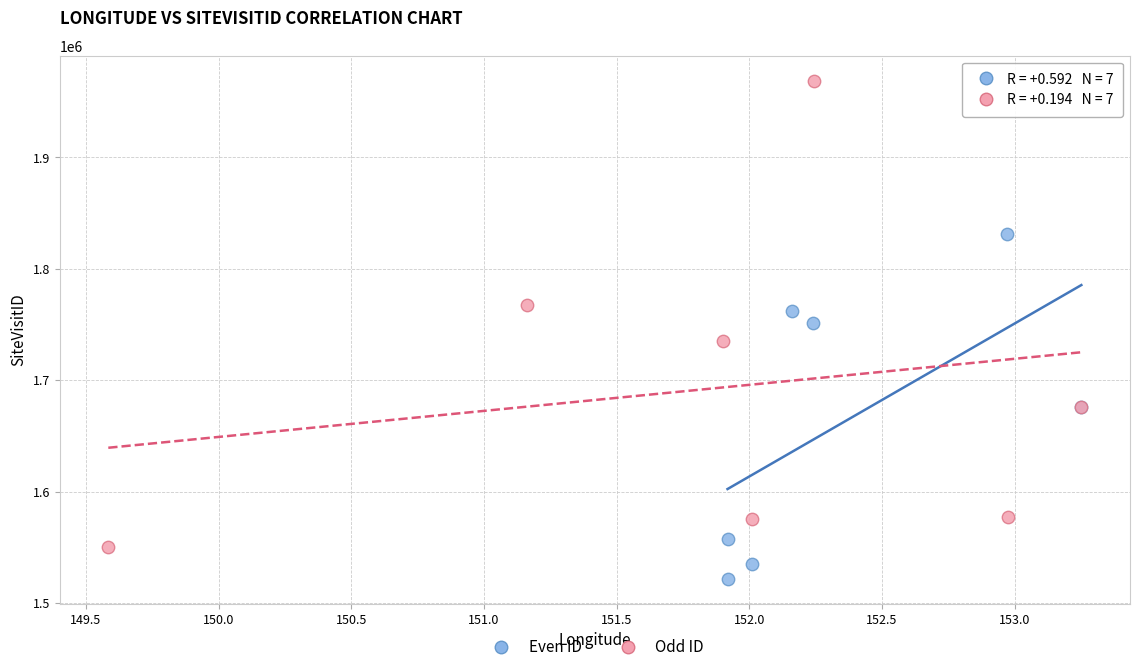

Which series has the widest spread of Y values?

Odd ID